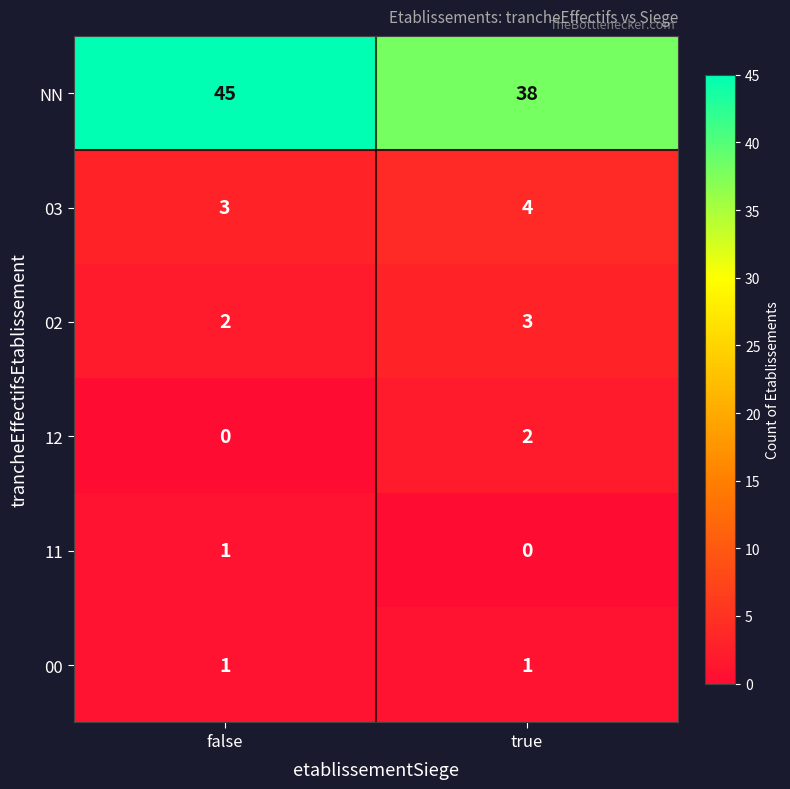

How many series are shown in this chart?

6